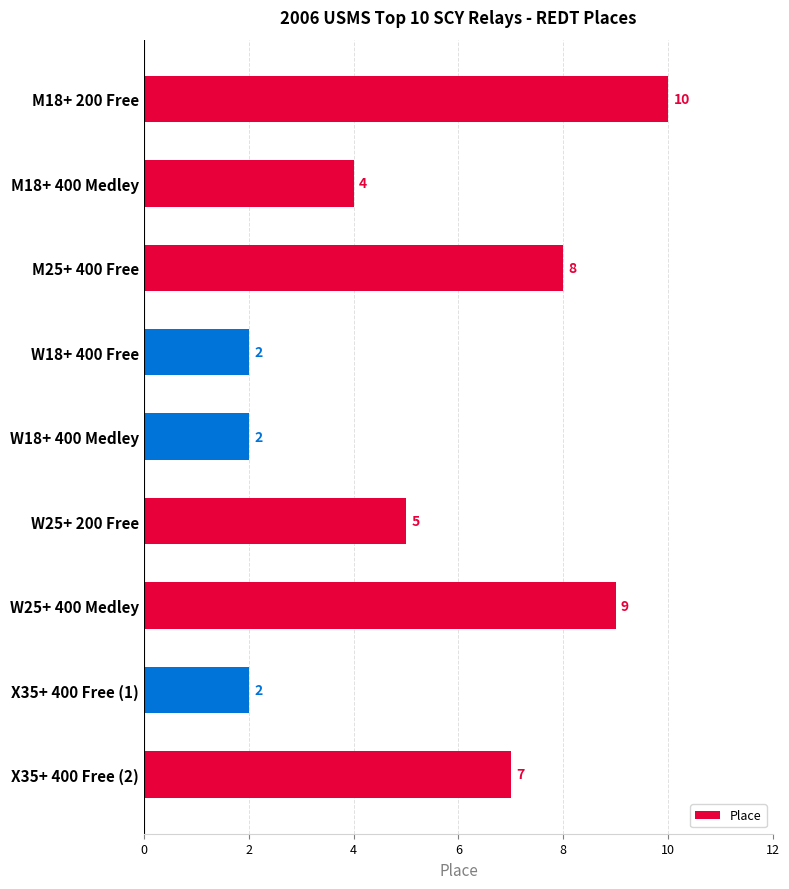

Reading top to bottom, transcribe all the data shown in this chart.

M18+ 200 Free=10	M18+ 400 Medley=4	M25+ 400 Free=8	W18+ 400 Free=2	W18+ 400 Medley=2	W25+ 200 Free=5	W25+ 400 Medley=9	X35+ 400 Free (1)=2	X35+ 400 Free (2)=7